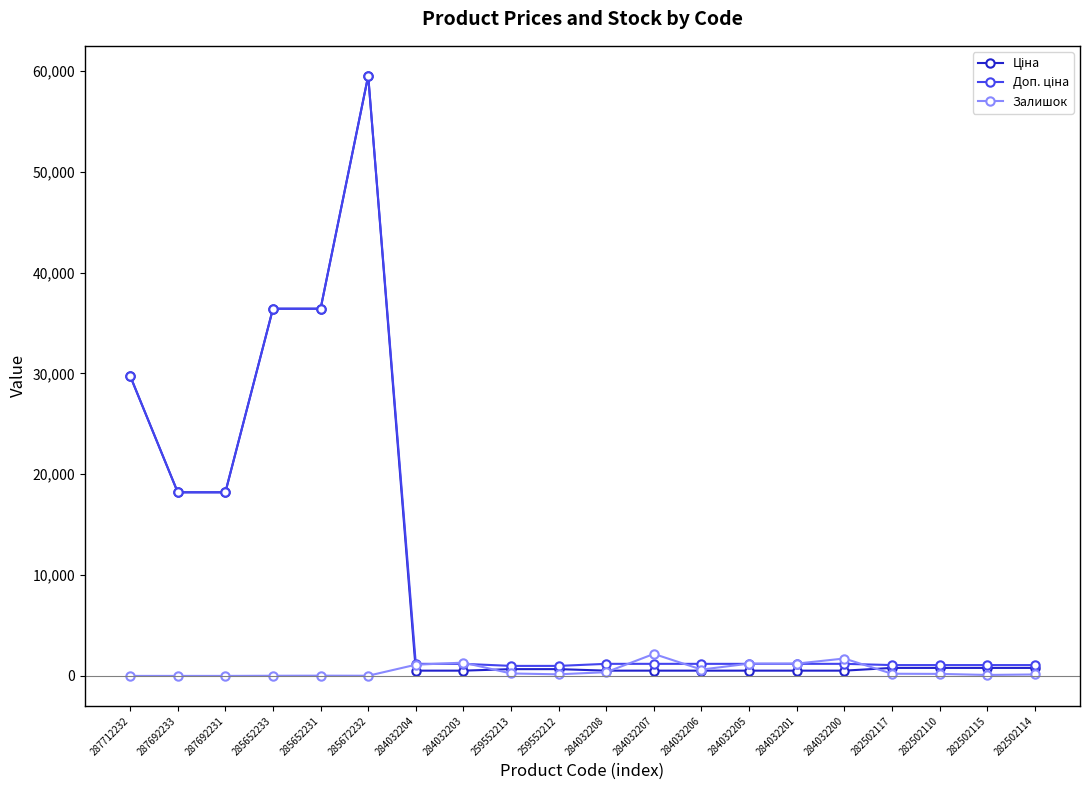

What is the difference between the highest and lowest values at 284032208?

826.0